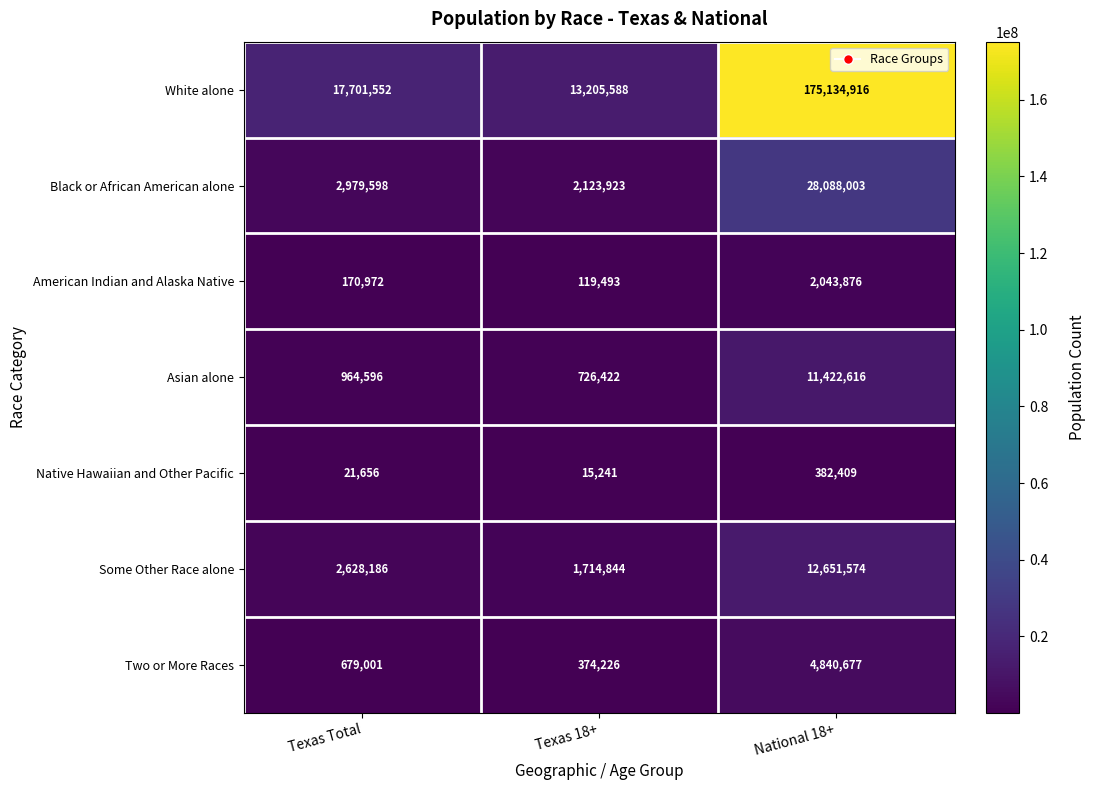

What is the sum of the Native Hawaiian and Other Pacific values at Texas Total and National 18+?

404065